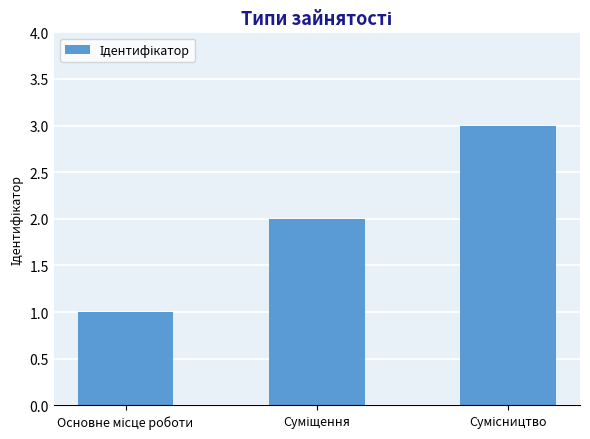

What is the sum of all values?

6